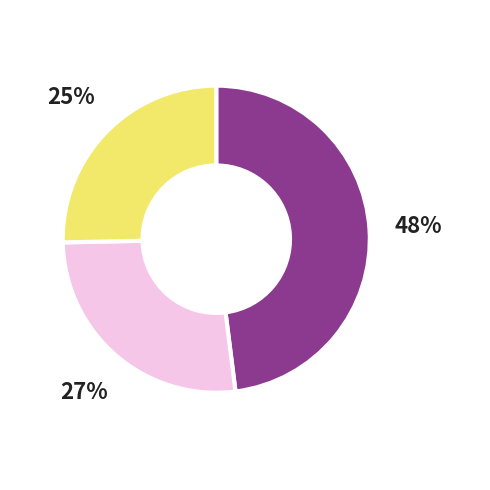

How many slices are in this pie chart?

3